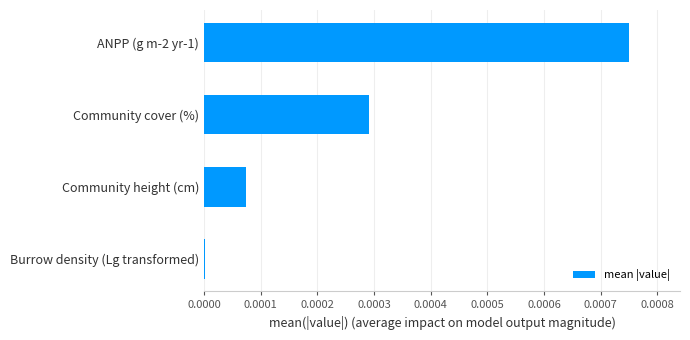

Which category has the highest value across all series?

ANPP (g m-2 yr-1)